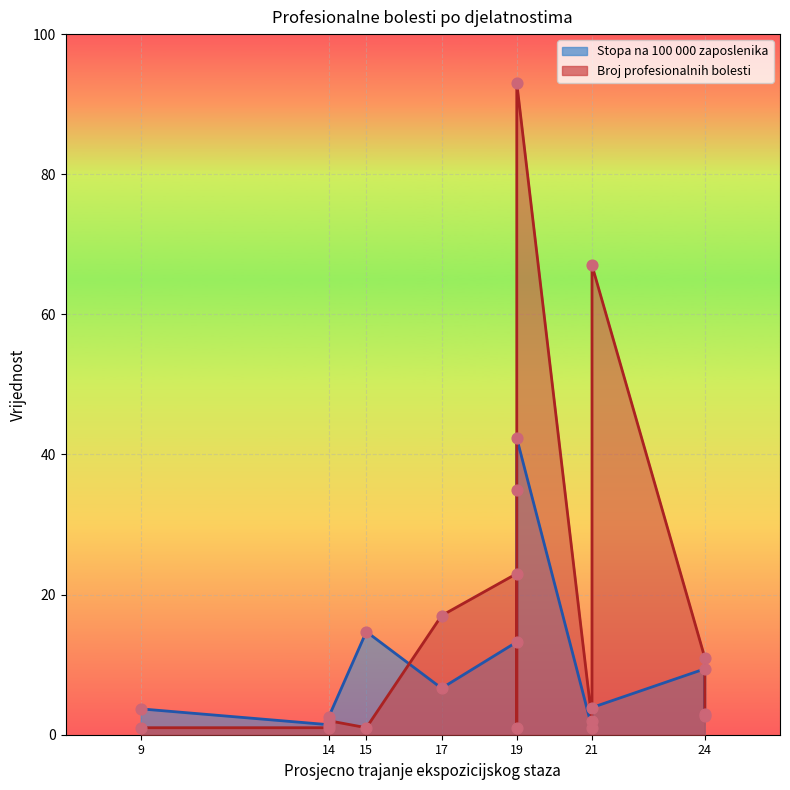

What are all the series names shown in the legend?

Broj profesionalnih bolesti, Stopa na 100 000 zaposlenika